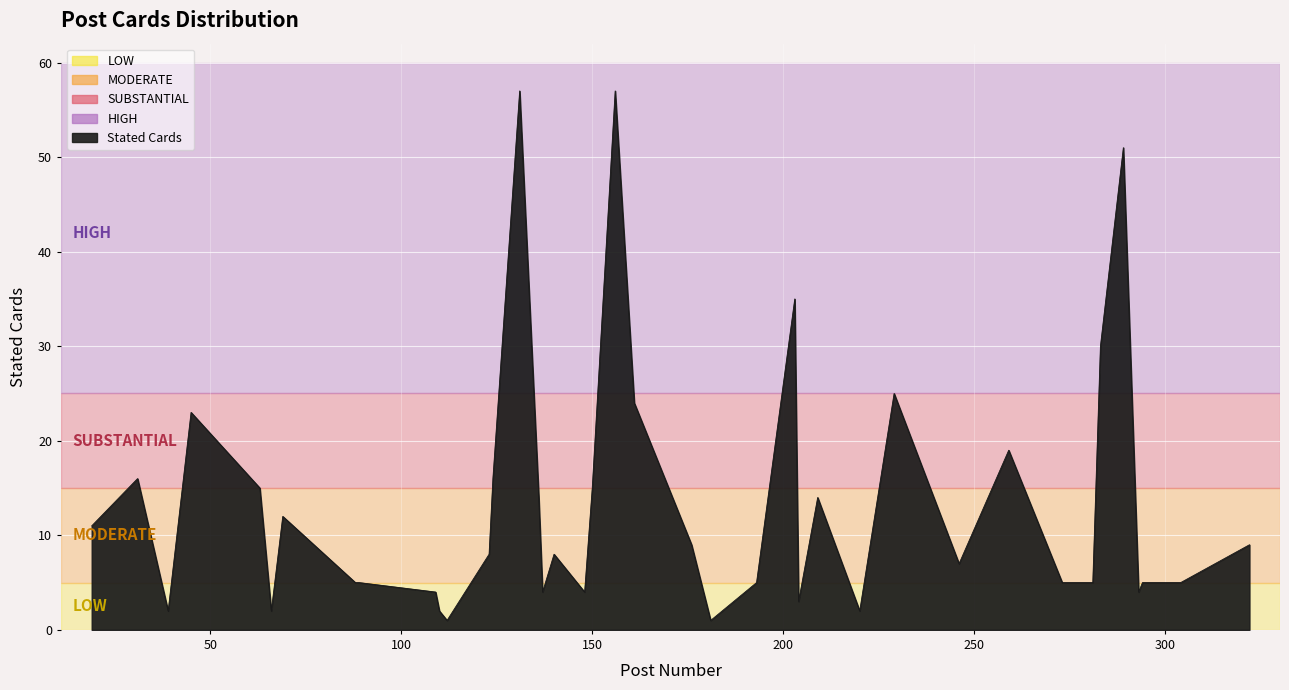

What is the difference between the maximum and minimum values?

56